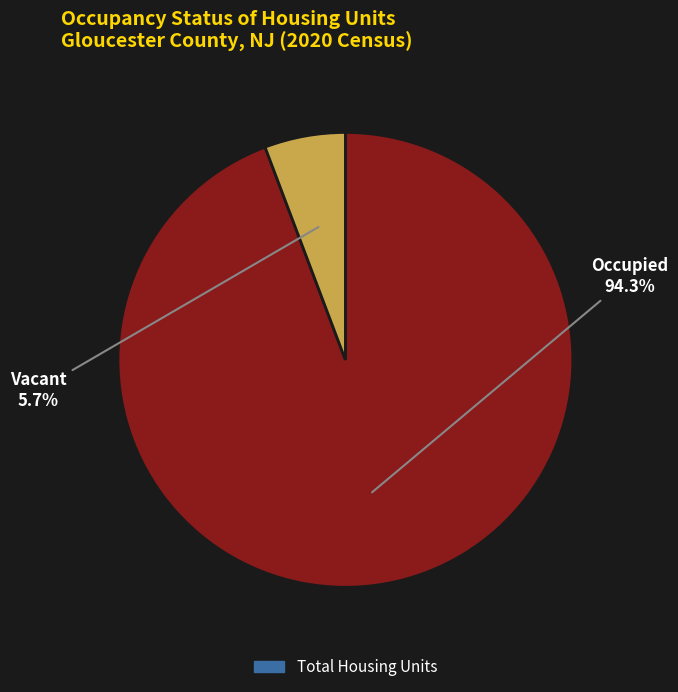

Is there any slice that represents more than half of the pie?

Yes